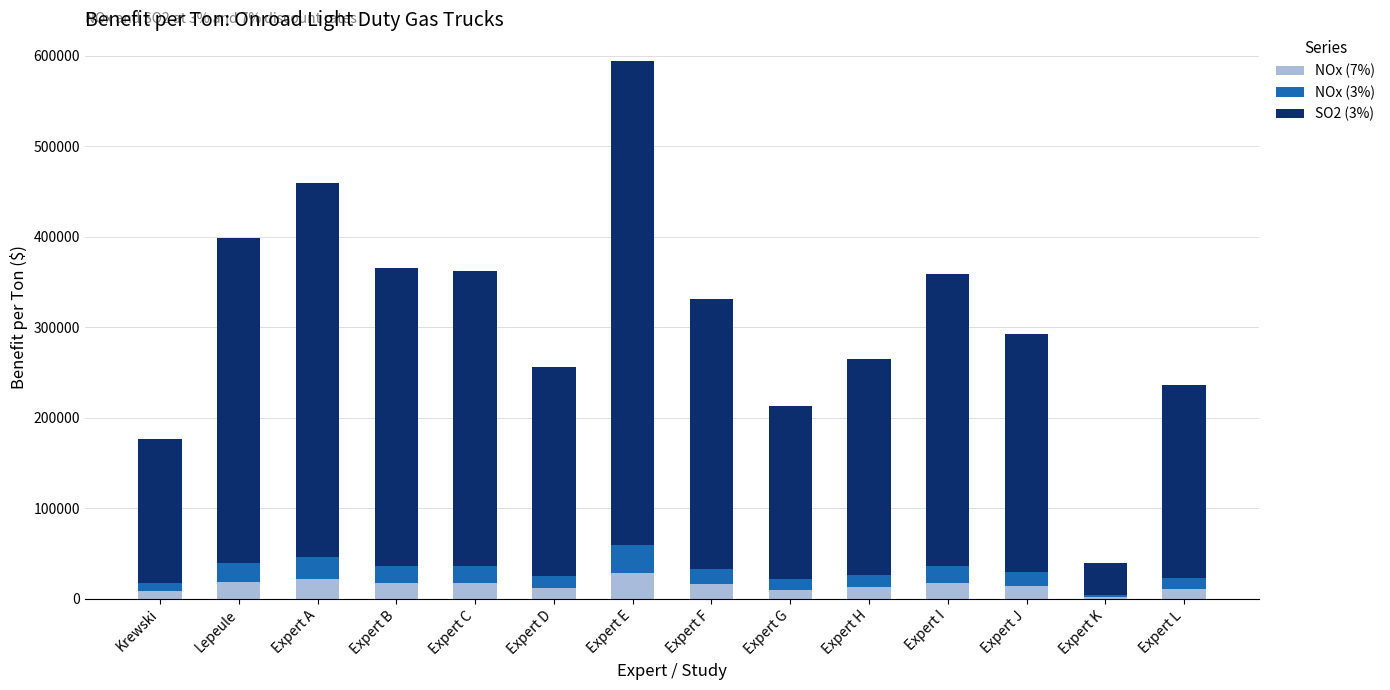

At which category is the sum across all series the highest?

Expert E